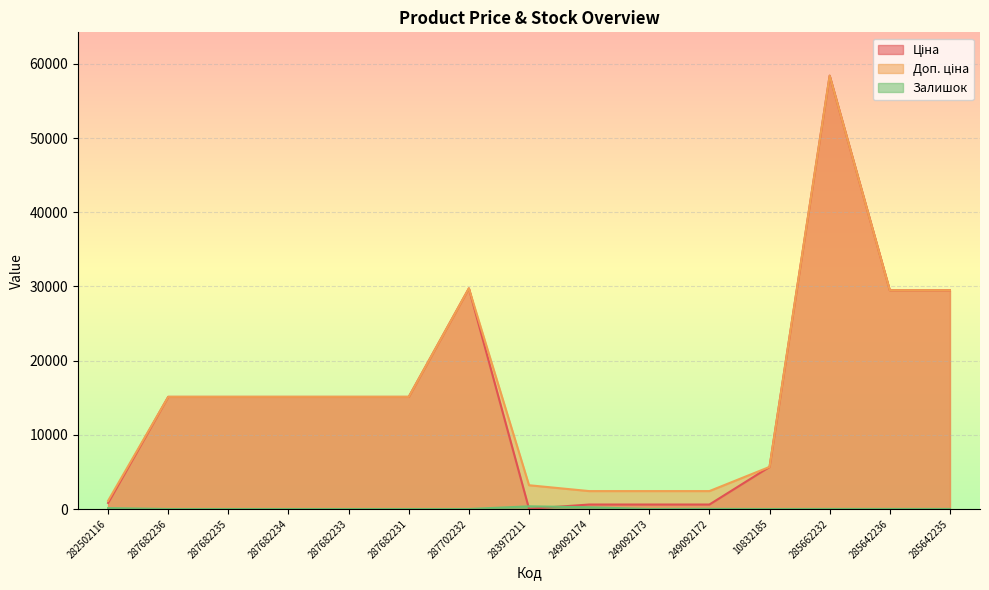

What are all the series names shown in the legend?

Ціна, Доп. ціна, Залишок